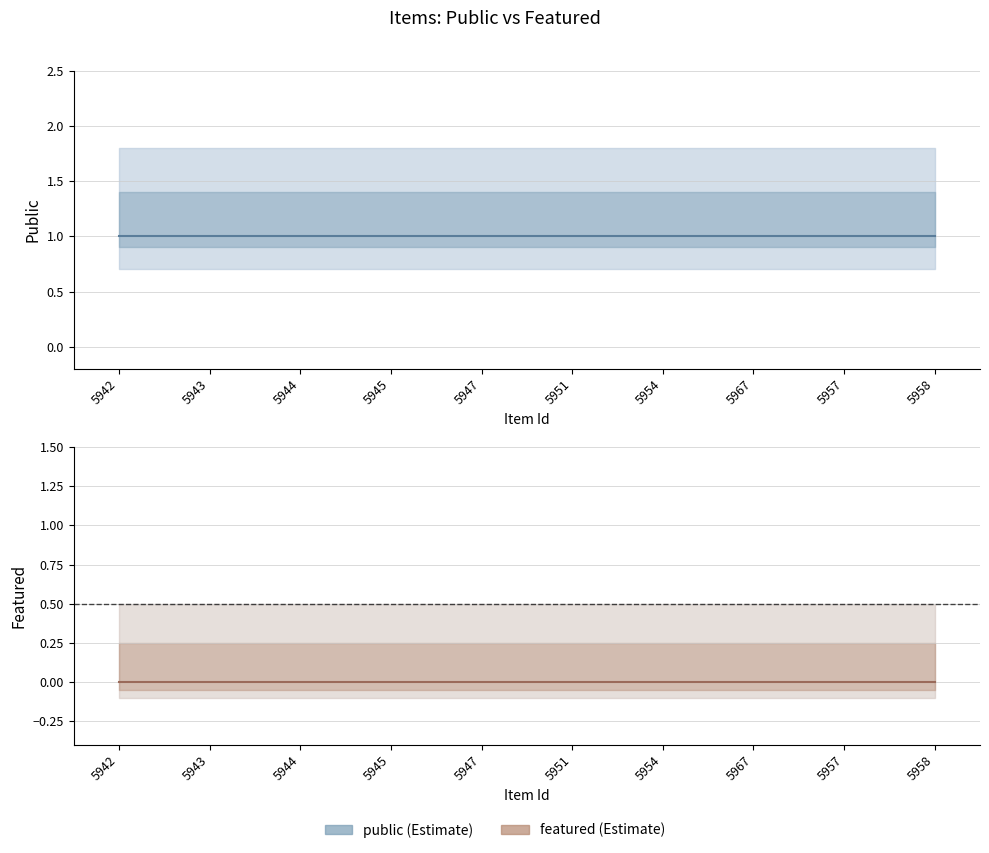

True or false: public and featured intersect in this chart.

False